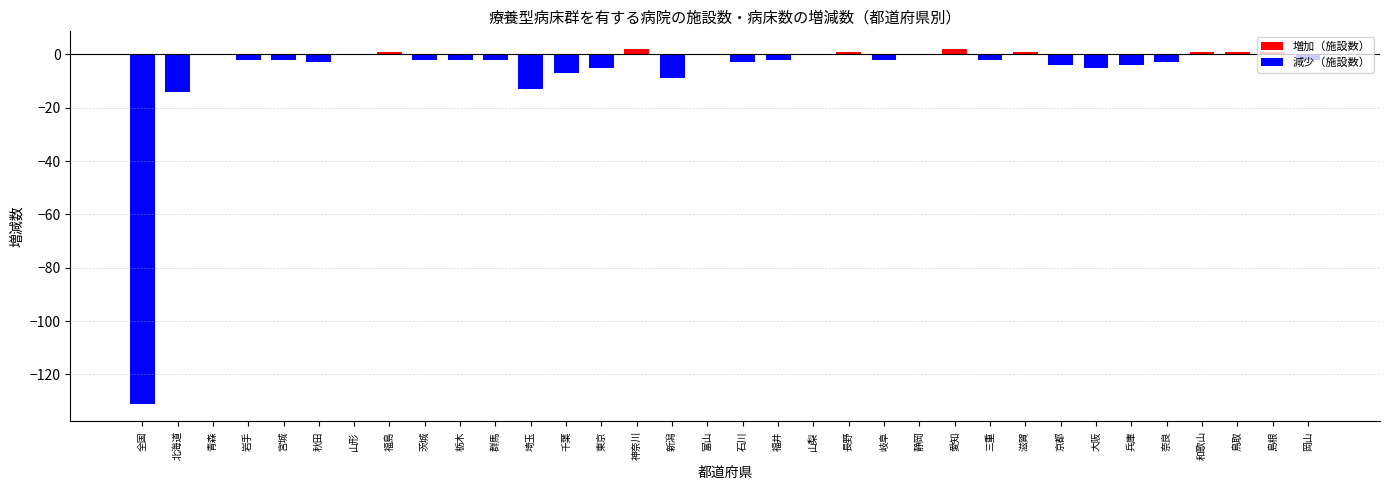

Which has a higher value, 岡山 or 北海道?

岡山